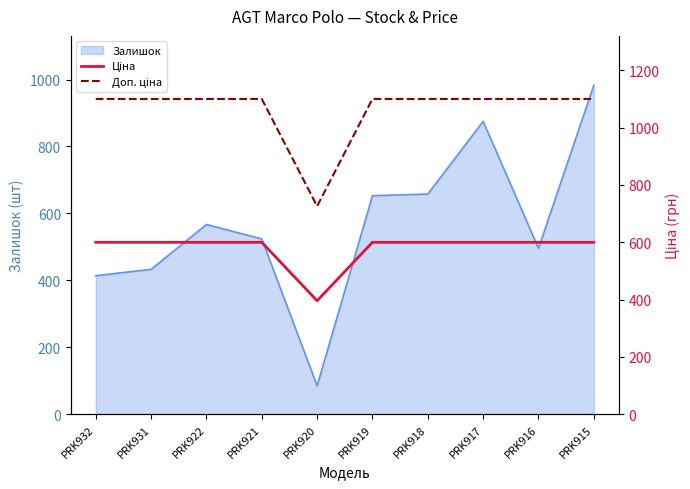

True or false: Доп. ціна and Ціна intersect in this chart.

False